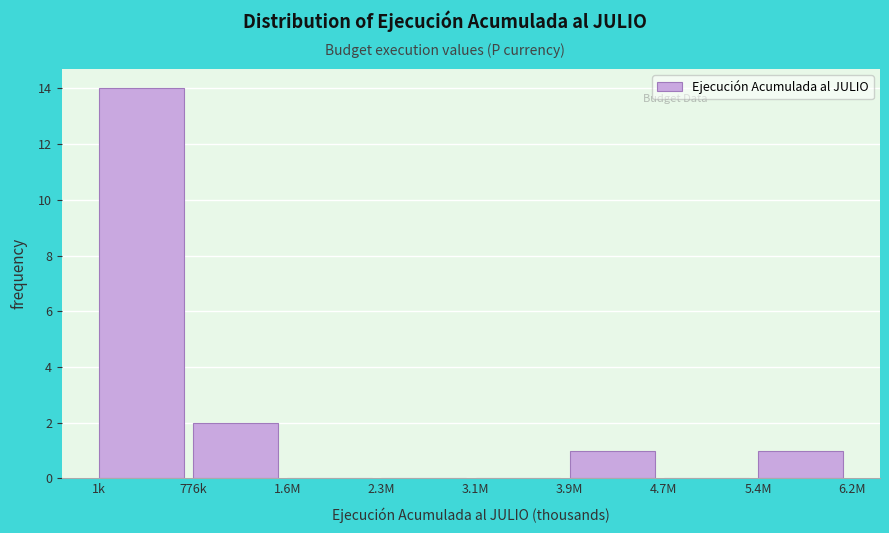

Reading left to right, transcribe all the data shown in this chart.

1k=14	776k=2	1.6M=0	2.3M=0	3.1M=0	3.9M=1	4.7M=0	5.4M=1